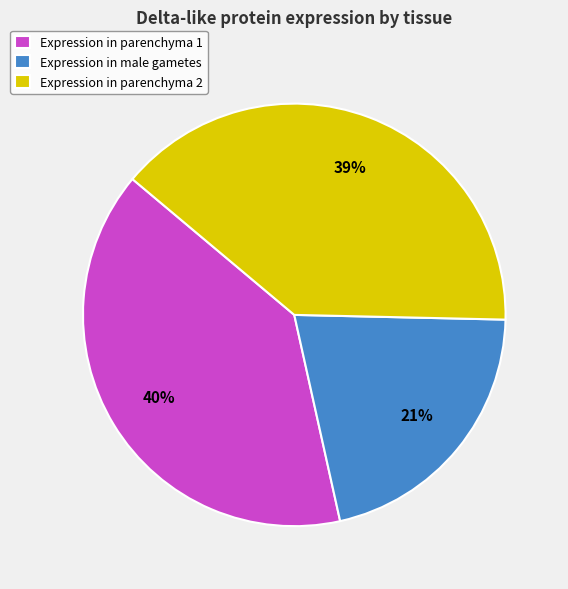

Which slice is the smallest?

Expression in male gametes